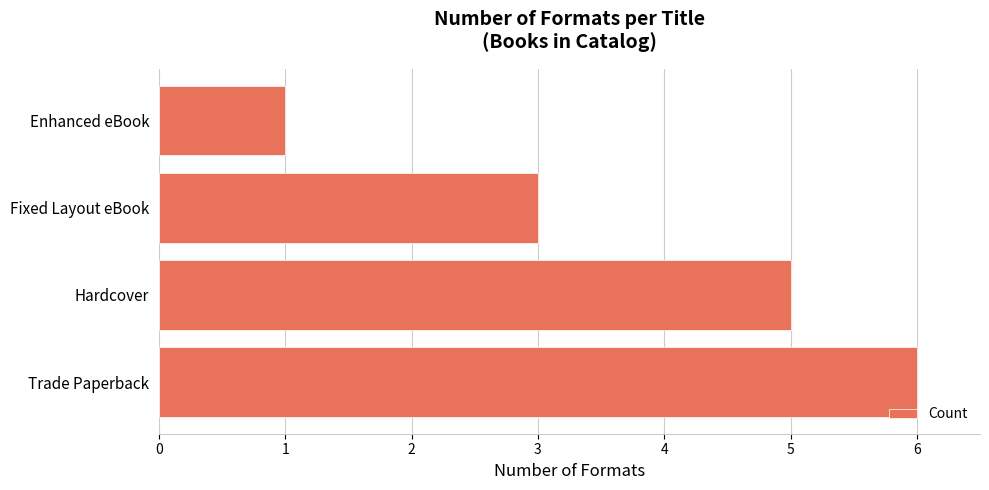

What is the smallest value displayed?

1